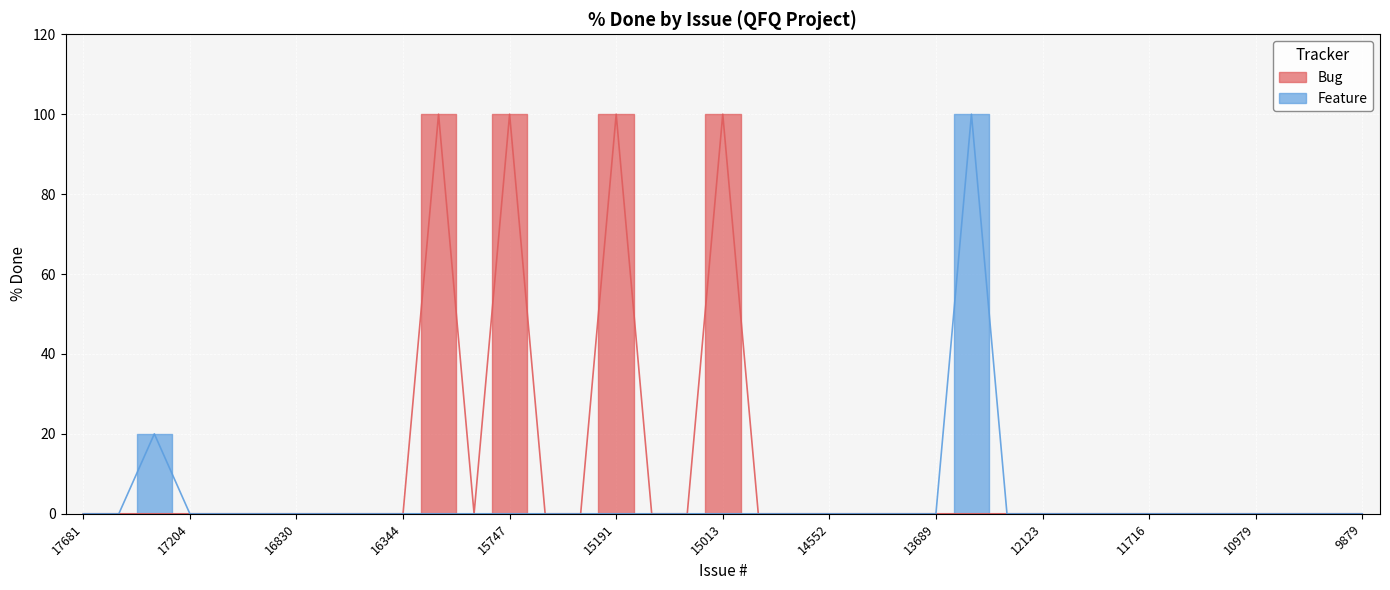

The Bug series shows 0 at 10979. True or false?

True